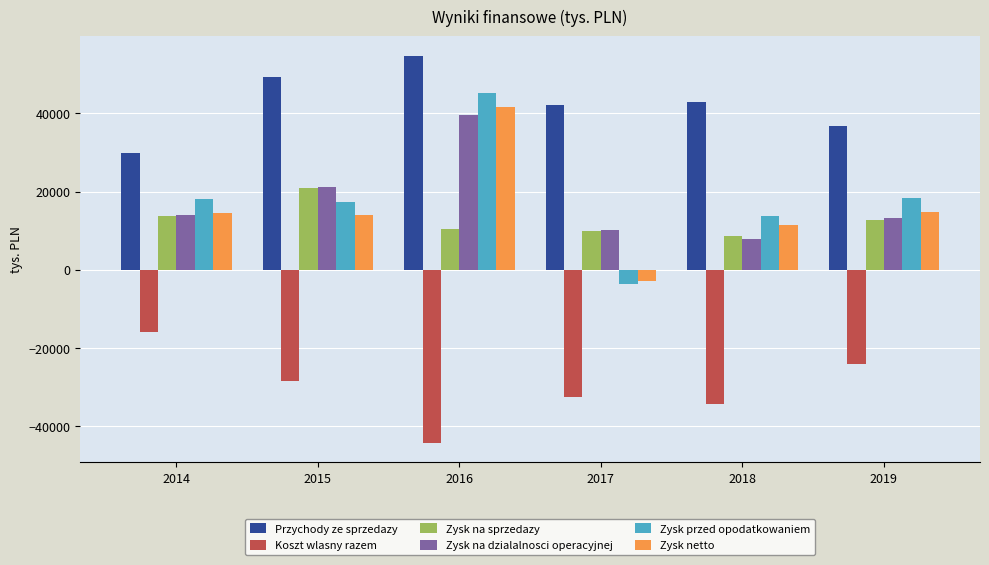

How many bars are there in each group?

6